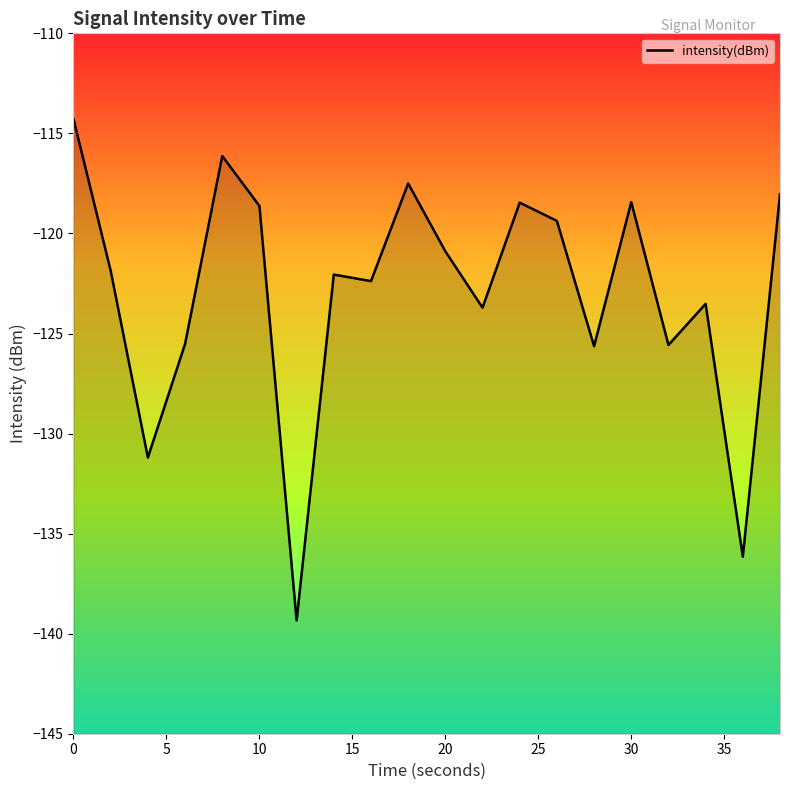

True or false: the data shows -62.8 at 0.

False